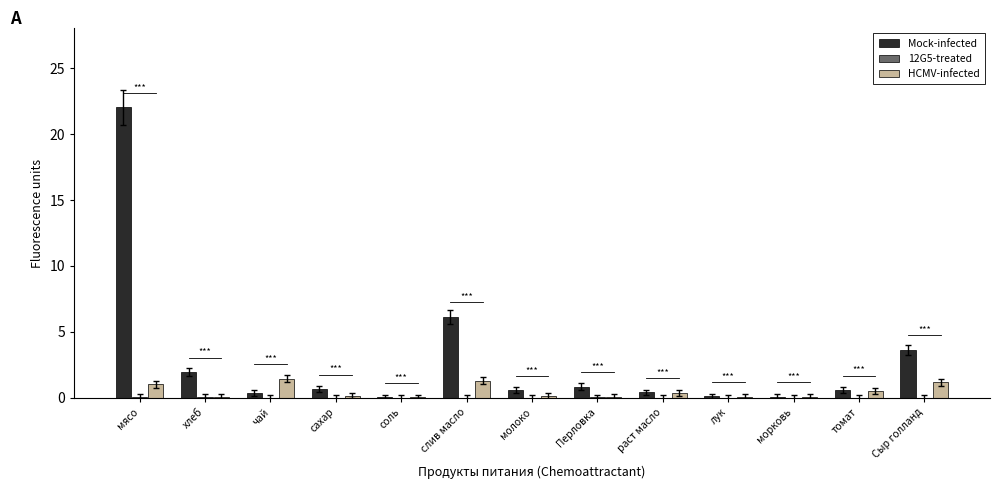

True or false: Mock-infected has a value of 22.0 at мясо.

True